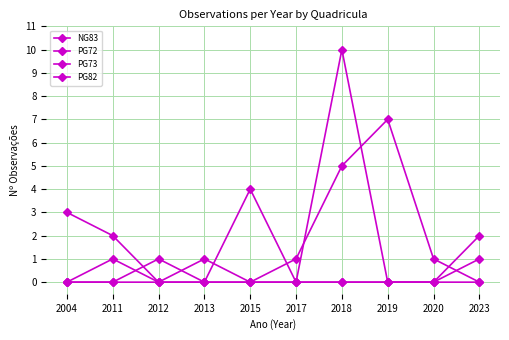

Rank the series at 2004 from lowest to highest value.

NG83, PG73, PG82, PG72